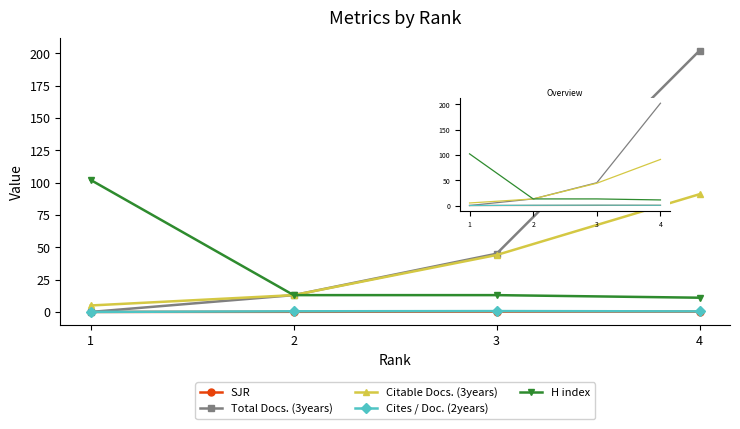

The value of Cites / Doc. (2years) at 3 is 0.3. True or false?

False